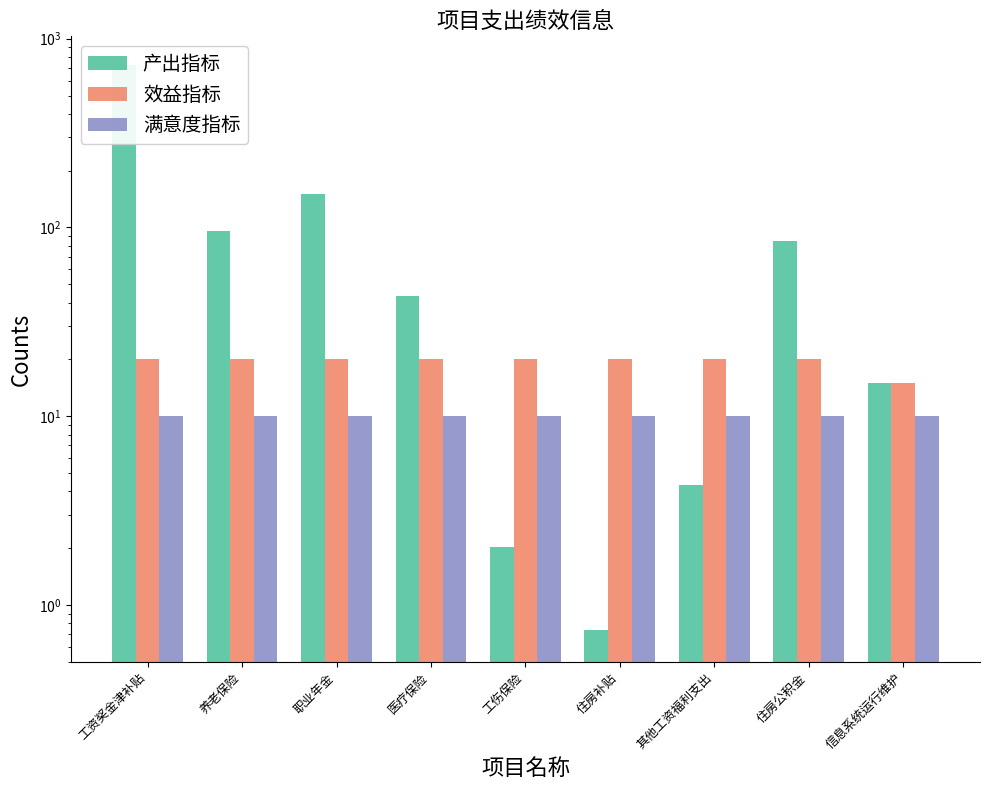

Is it true that 效益指标 equals 35.0 at 养老保险?

False